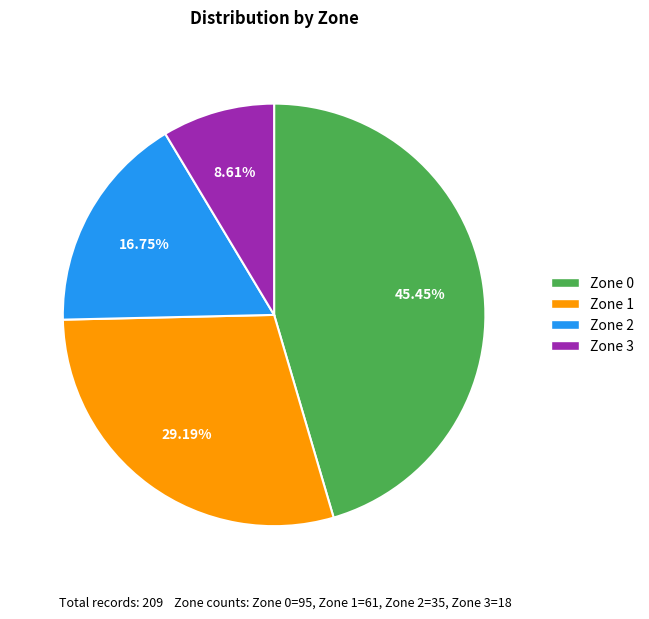

The Zone 2 slice represents 17% of the pie. True or false?

True